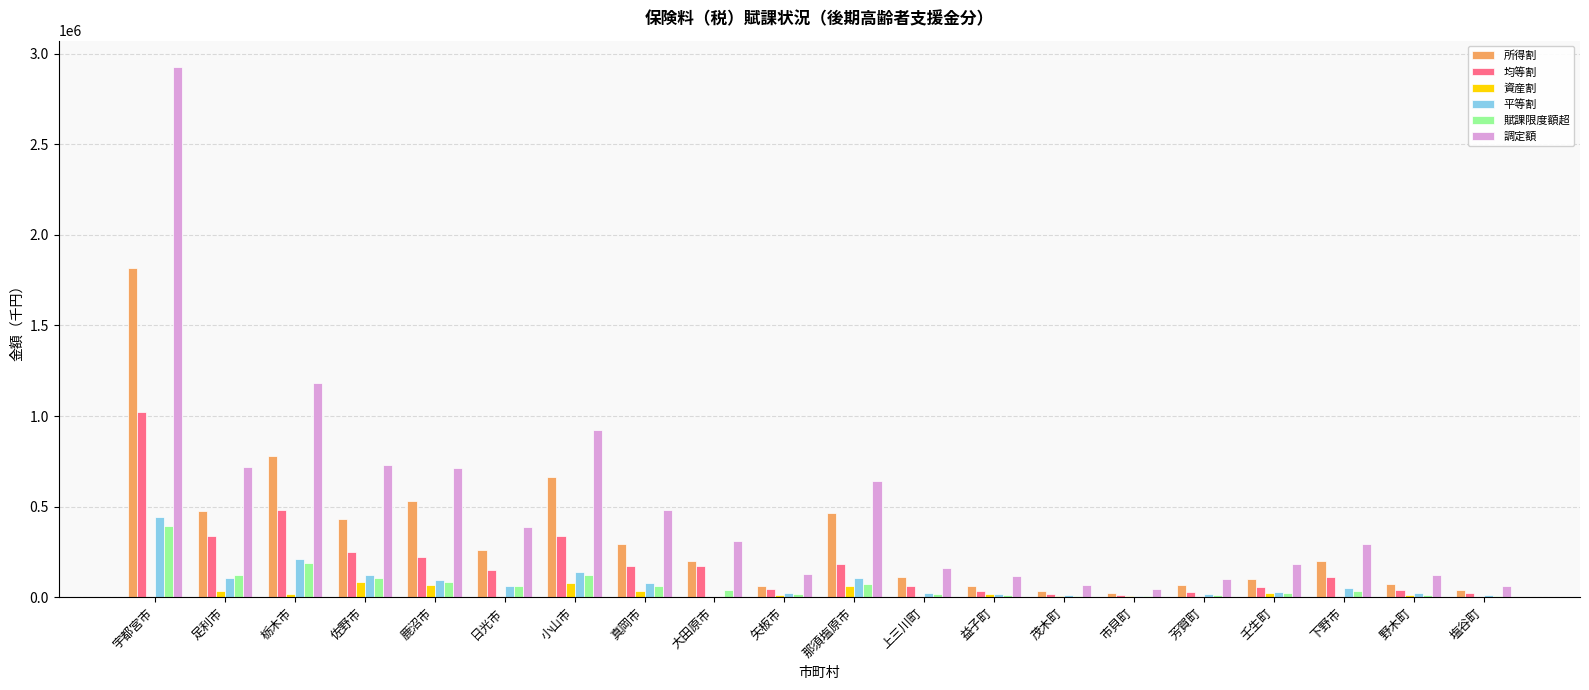

At which category is the sum across all series the highest?

宇都宮市